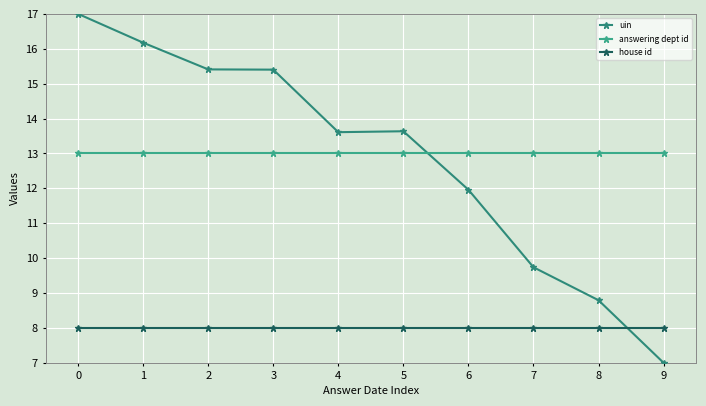

Which series has the largest total across all categories?

answering dept id